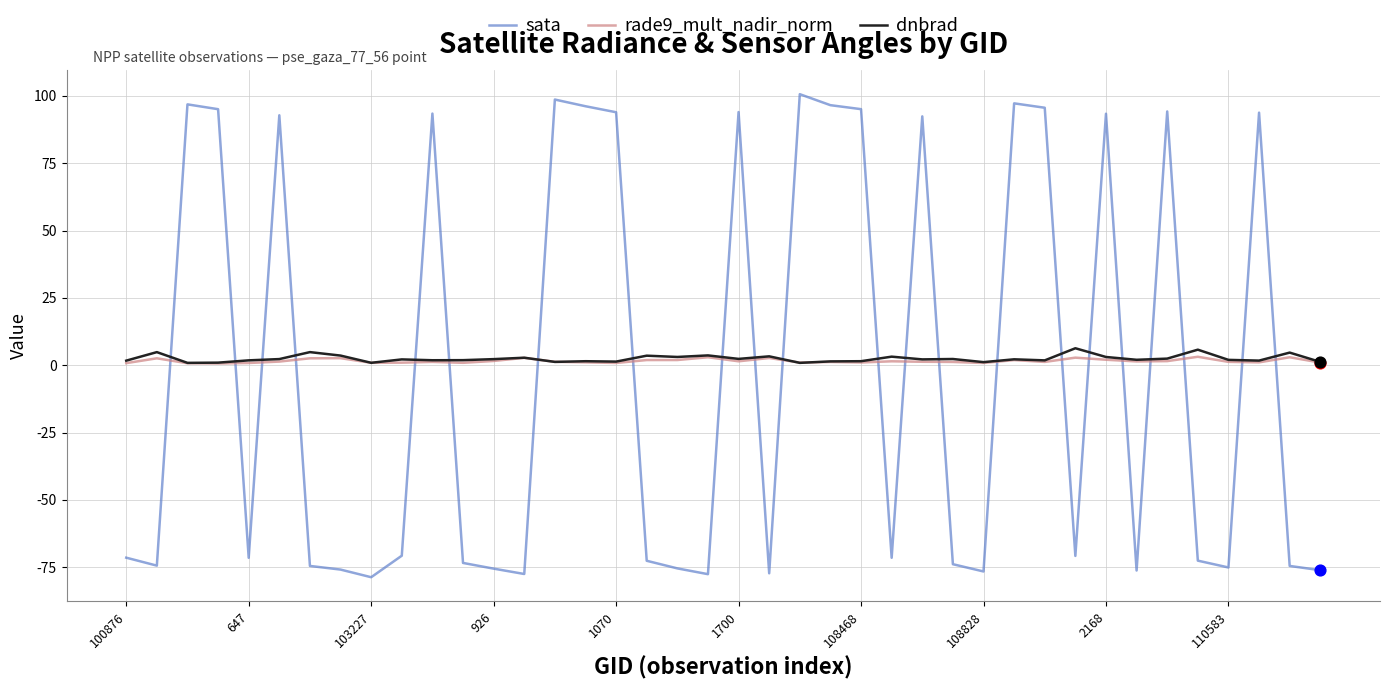

Which series has the largest range (max minus min)?

sata